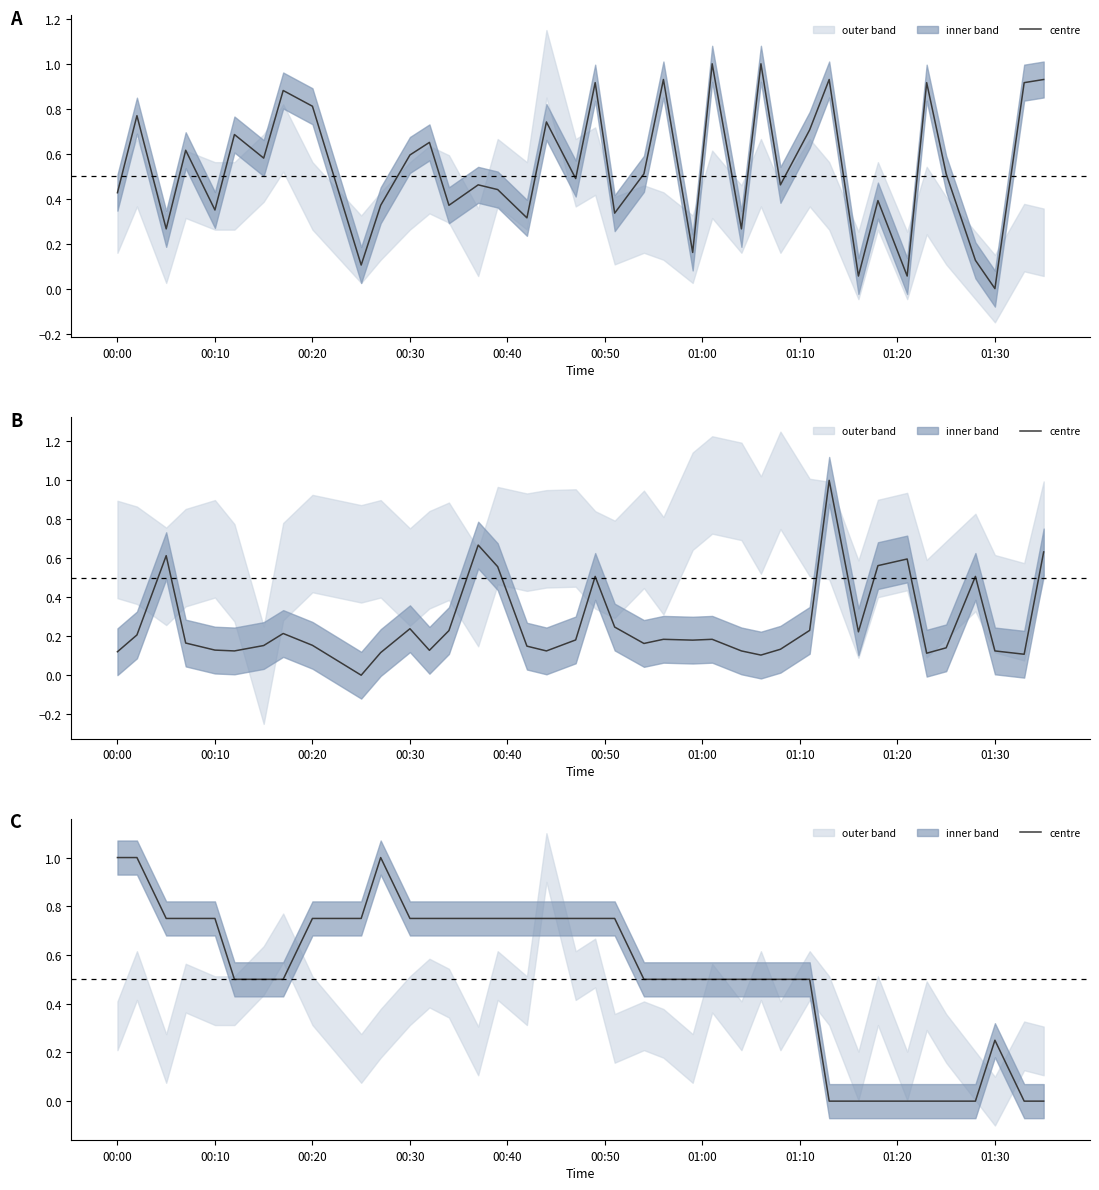

How many lines are shown in the chart?

1